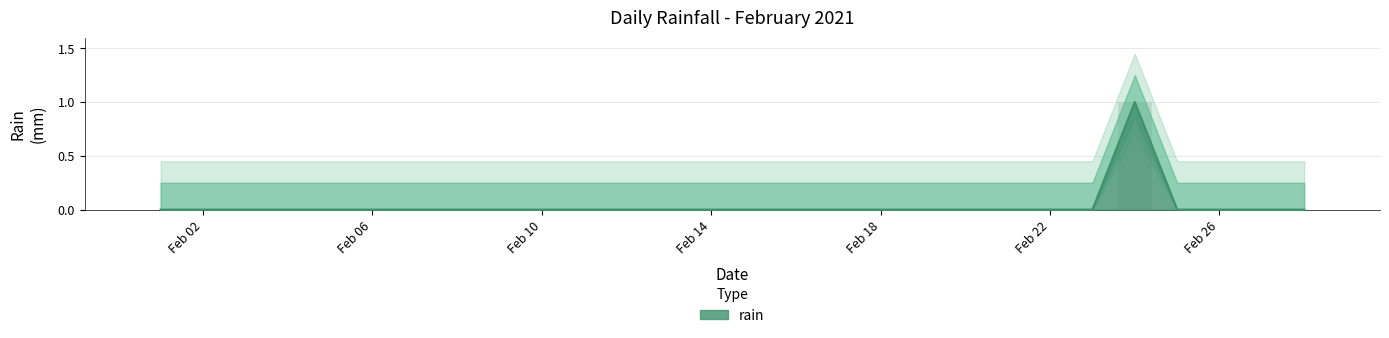

Rank the categories by value from lowest to highest.

2021-02-01, 2021-02-02, 2021-02-03, 2021-02-04, 2021-02-05, 2021-02-06, 2021-02-07, 2021-02-08, 2021-02-09, 2021-02-10, 2021-02-11, 2021-02-12, 2021-02-13, 2021-02-14, 2021-02-15, 2021-02-16, 2021-02-17, 2021-02-18, 2021-02-19, 2021-02-20, 2021-02-21, 2021-02-22, 2021-02-23, 2021-02-25, 2021-02-26, 2021-02-27, 2021-02-28, 2021-02-24